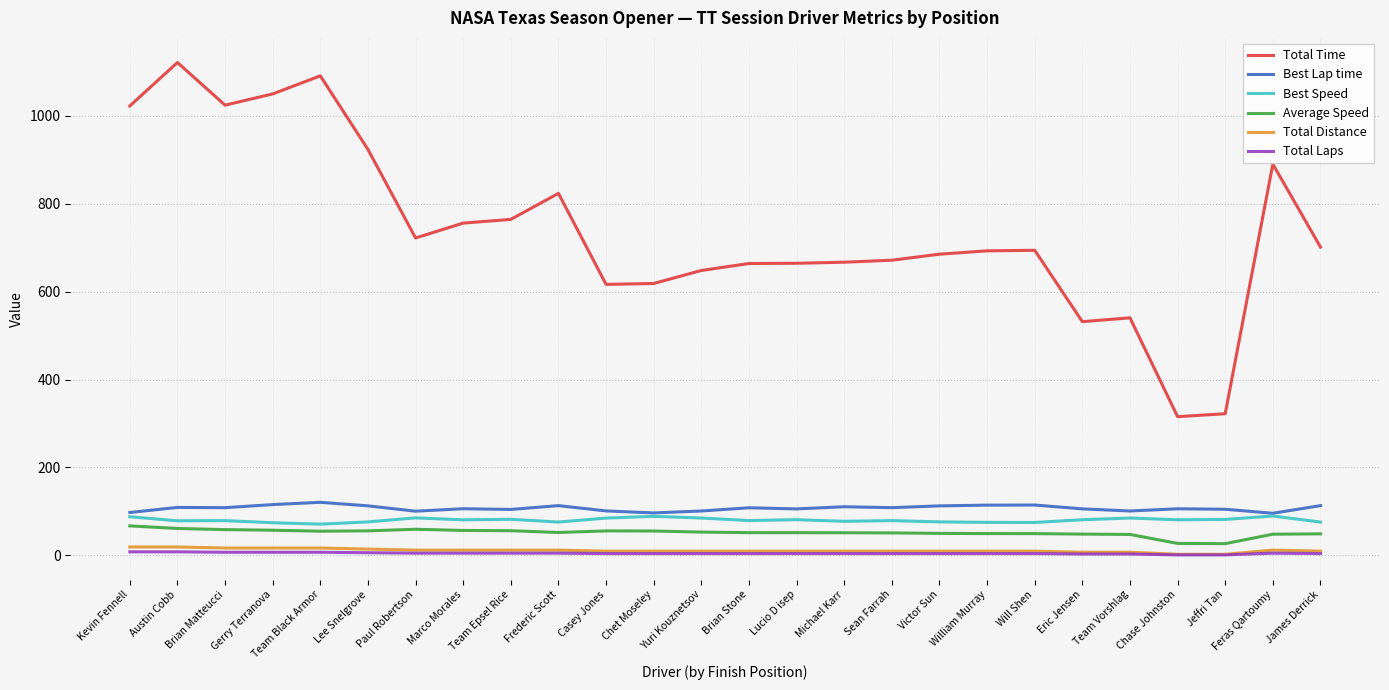

What is the highest value of the Best Speed series?

89.5